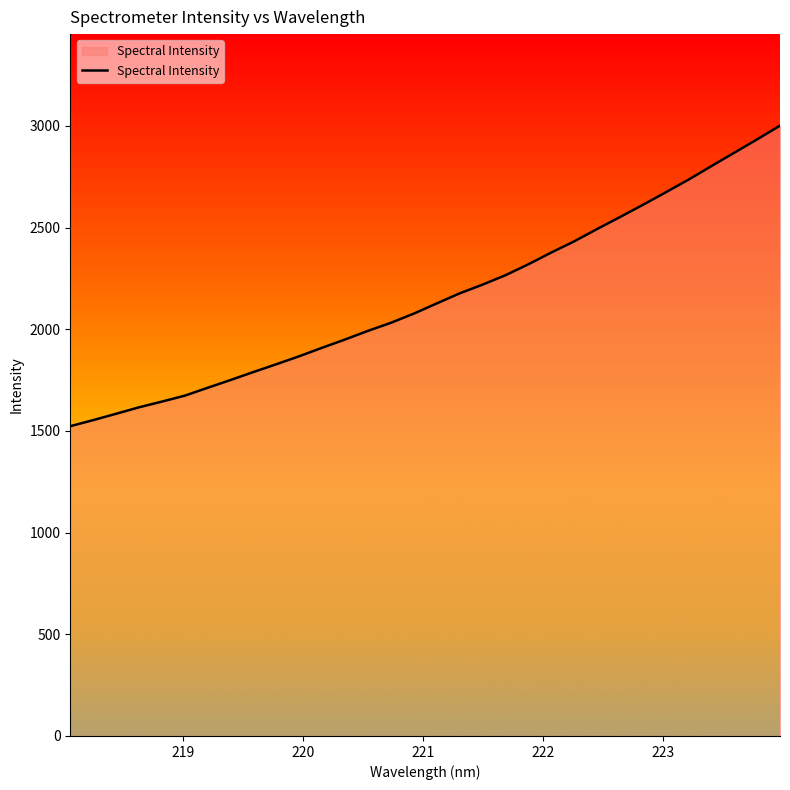

What is the difference between the maximum and minimum values?

1478.0